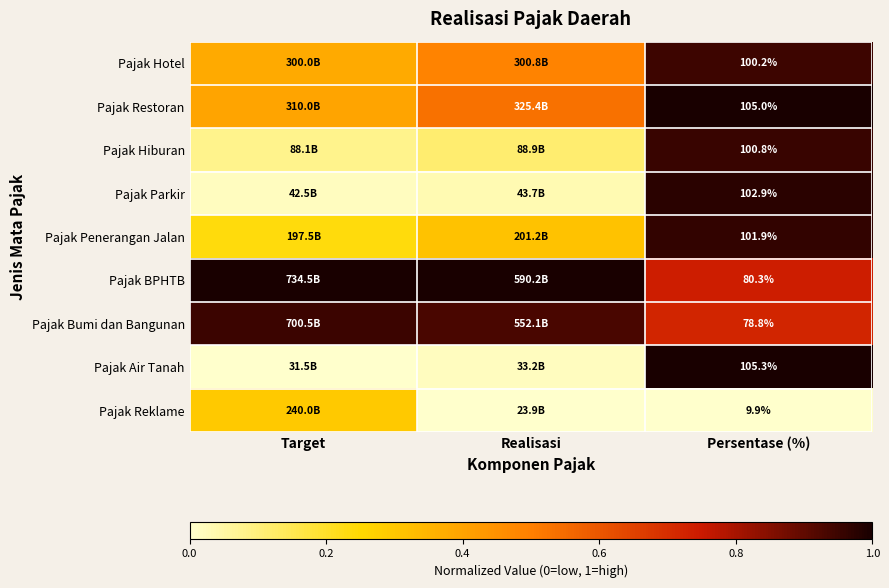

The value of Pajak Hotel at Realisasi is 0.5. True or false?

True